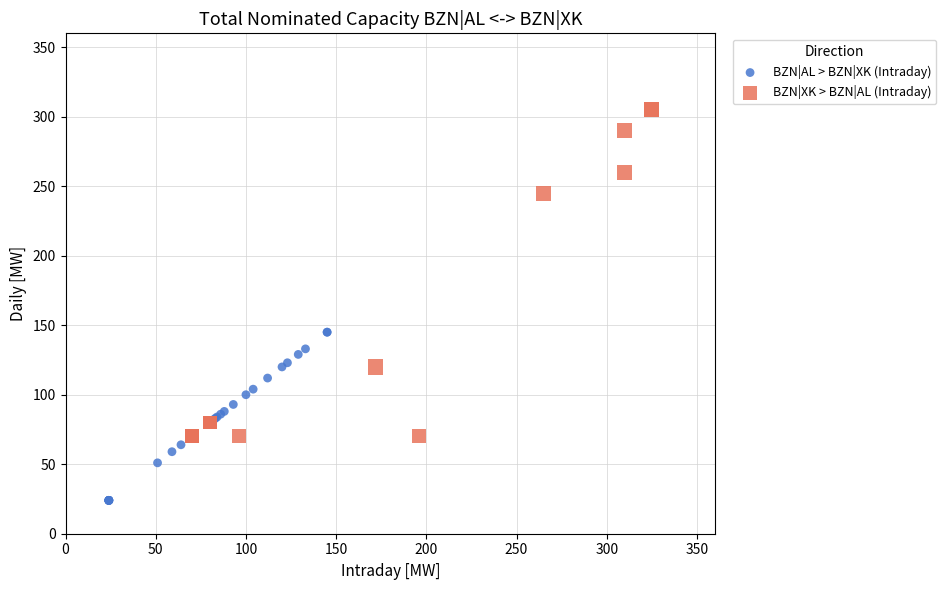

Which series has the largest Y range (max minus min)?

BZN|XK > BZN|AL (Intraday)